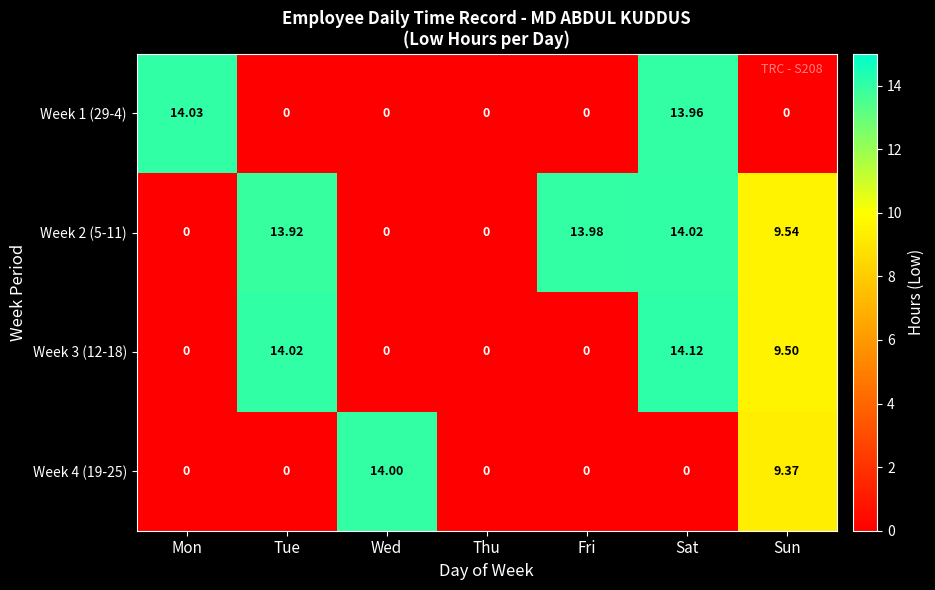

Which series changed the most between Fri and Sun?

Week 3 (12-18)